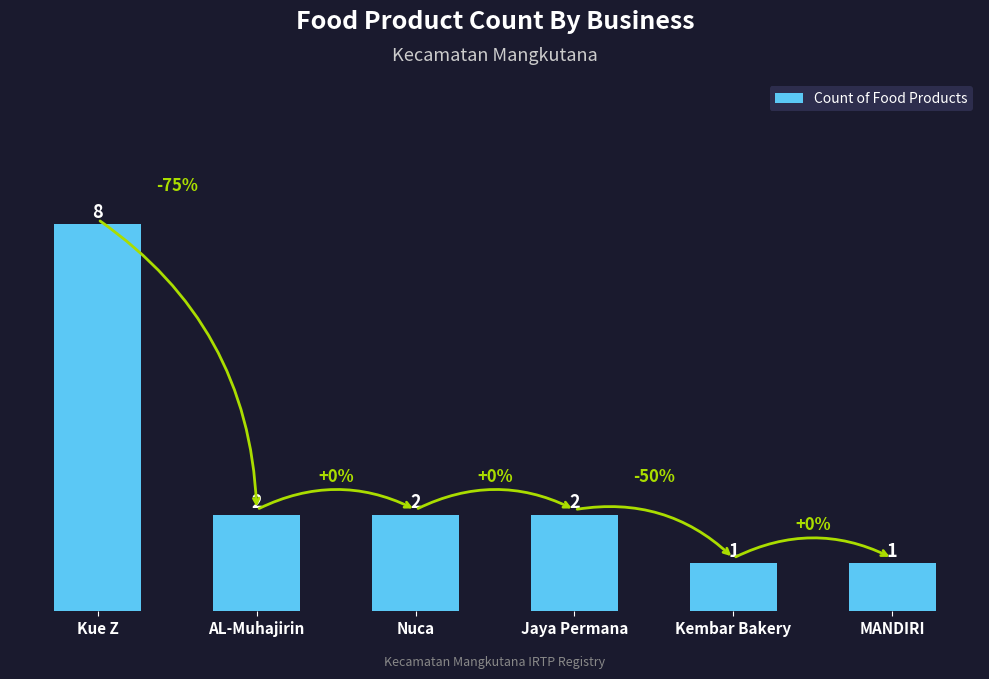

How many data points are less than 2?

2